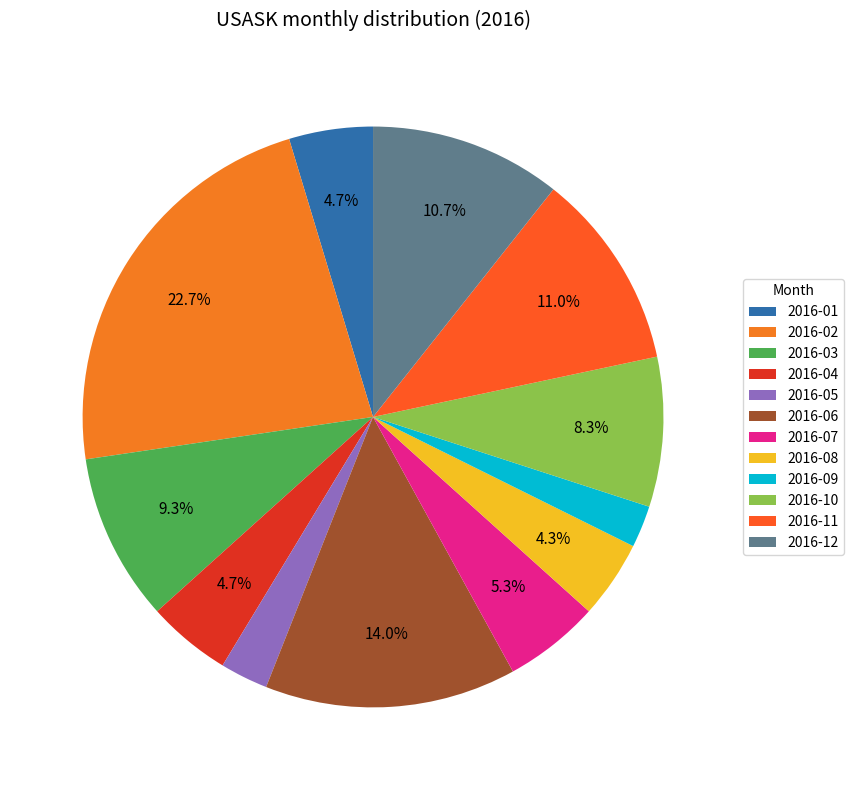

Rank the categories by value from highest to lowest.

2016-02, 2016-06, 2016-11, 2016-12, 2016-03, 2016-10, 2016-07, 2016-01, 2016-04, 2016-08, 2016-05, 2016-09